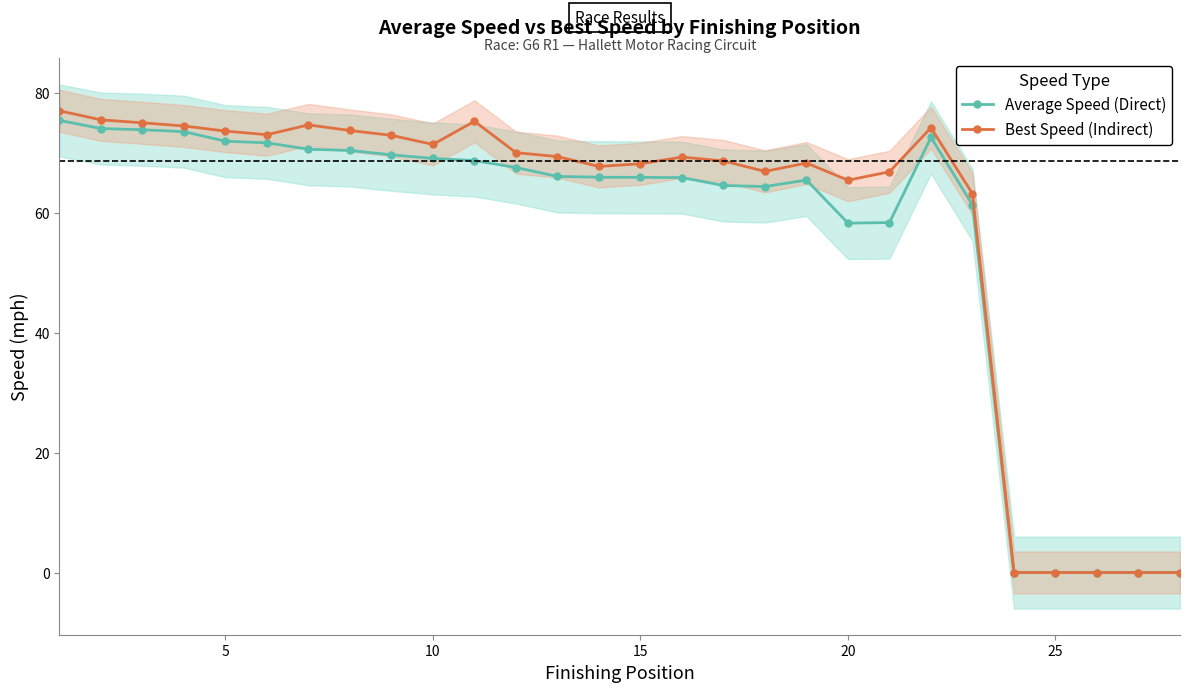

What is the sum of all Average Speed (Direct) values?

1565.2